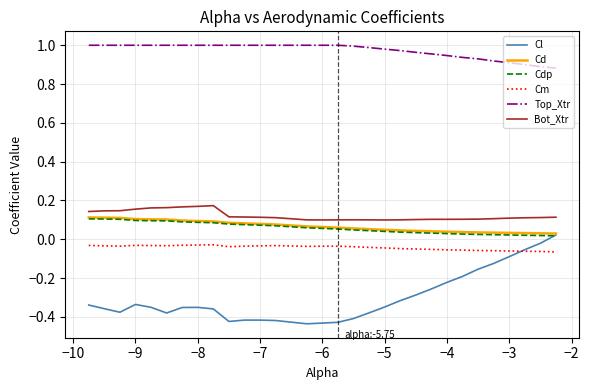

True or false: Cm and Top_Xtr cross at least once.

False